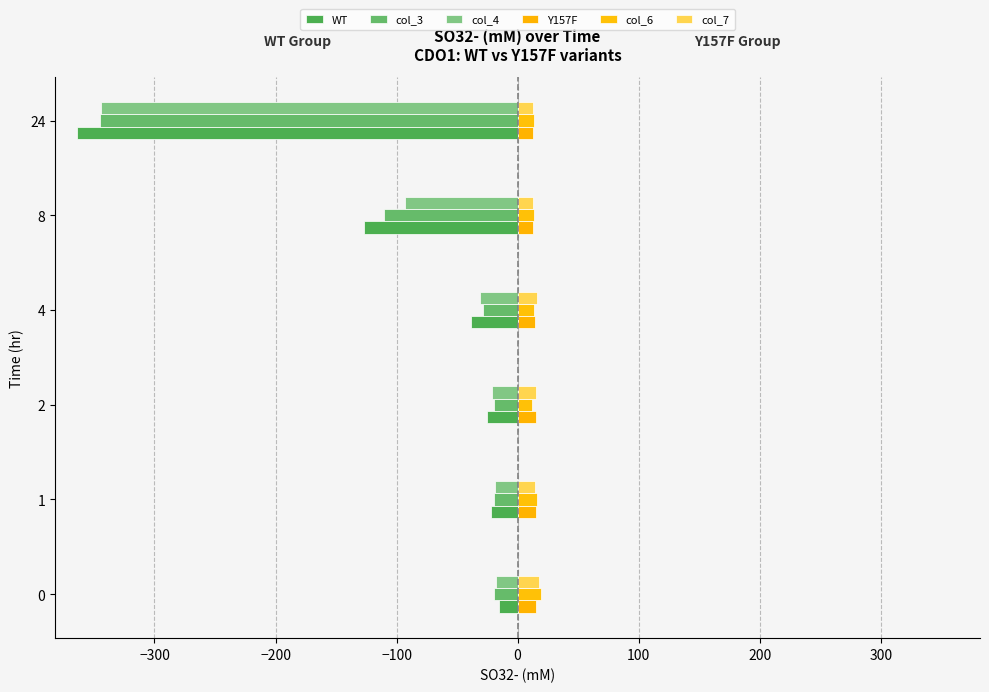

Count the number of data series in this chart.

6